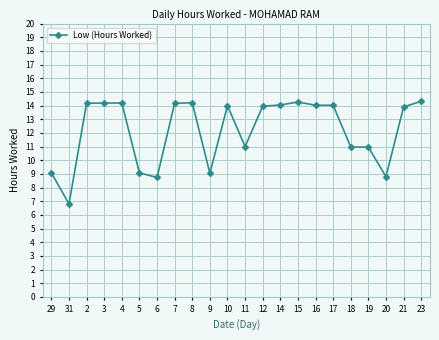

What is the ratio of the value at 18 to the value at 12?

0.8